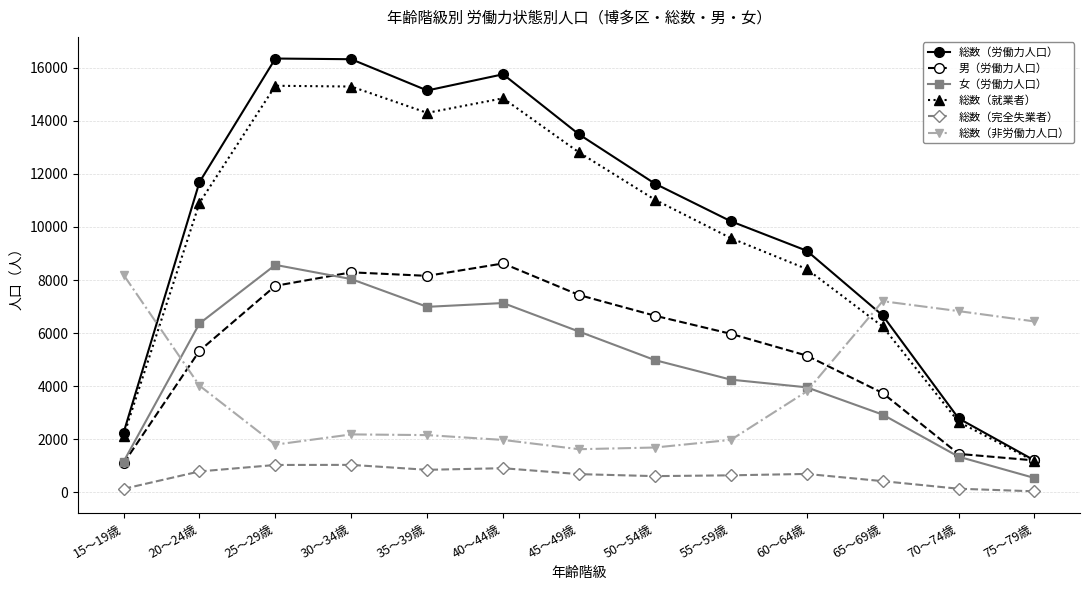

What is the lowest value of the 総数（就業者） series?

1165